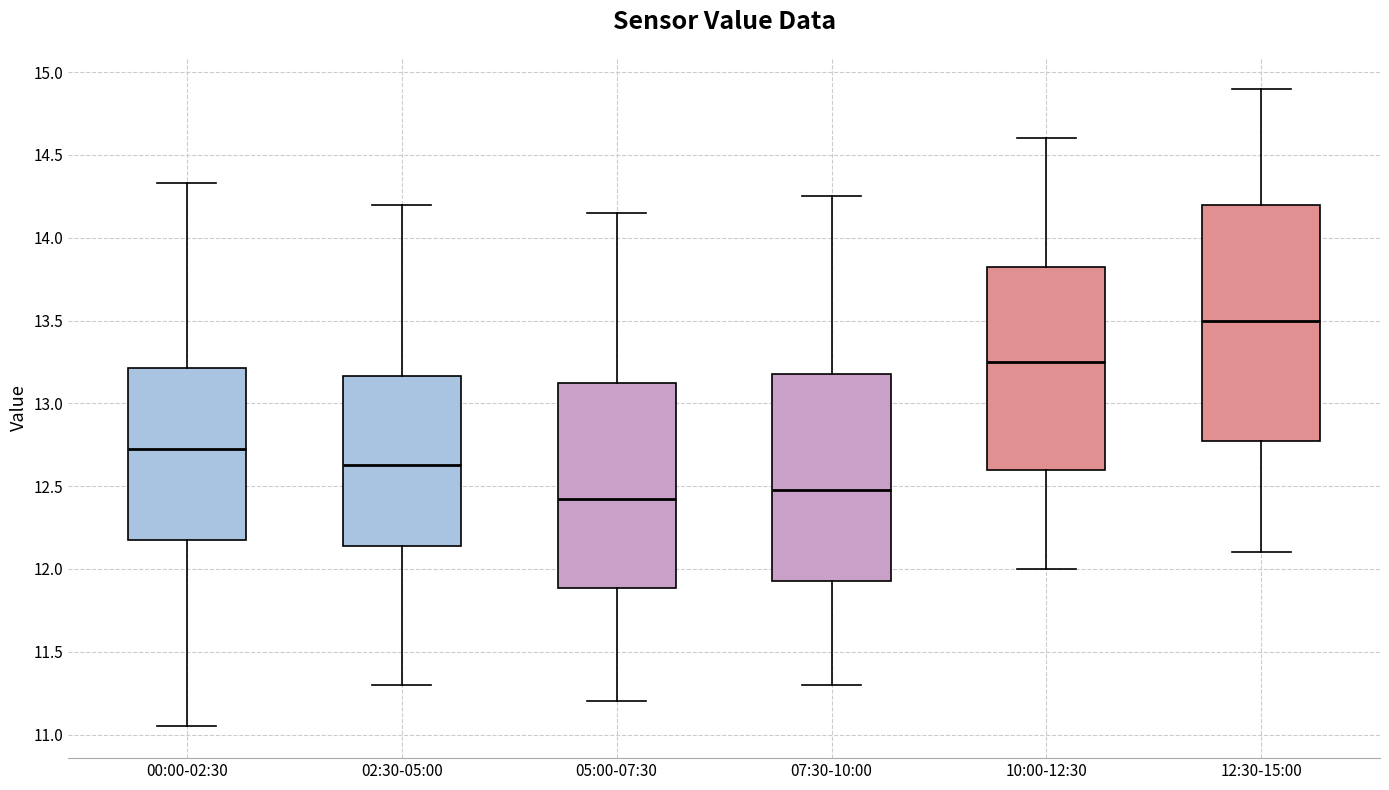

Reading left to right, read every box against the y-axis: the position of its median line, the range the box covers, and the ends of its whiskers. The values are not printed on the chart, so give them approximately, as read against the axis.

00:00-02:30: median 12.75, box 12.15 to 13.20, whiskers 11.05 to 14.35
02:30-05:00: median 12.65, box 12.15 to 13.15, whiskers 11.30 to 14.20
05:00-07:30: median 12.45, box 11.90 to 13.15, whiskers 11.20 to 14.15
07:30-10:00: median 12.50, box 11.95 to 13.20, whiskers 11.30 to 14.25
10:00-12:30: median 13.25, box 12.60 to 13.85, whiskers 12.00 to 14.60
12:30-15:00: median 13.50, box 12.80 to 14.20, whiskers 12.10 to 14.90